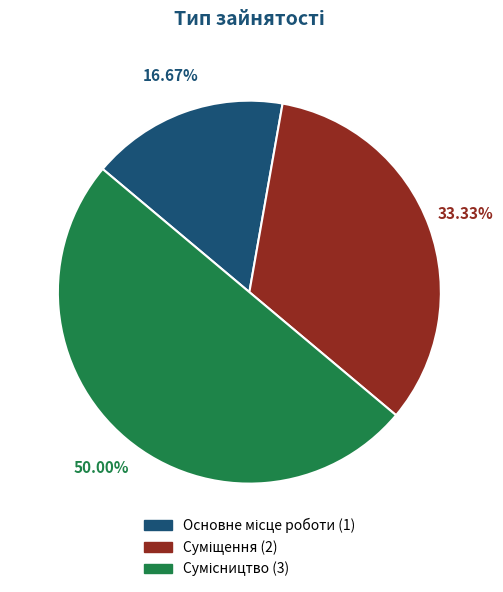

Approximately how many times larger is the value at Сумісництво compared to Основне місце роботи?

3.0